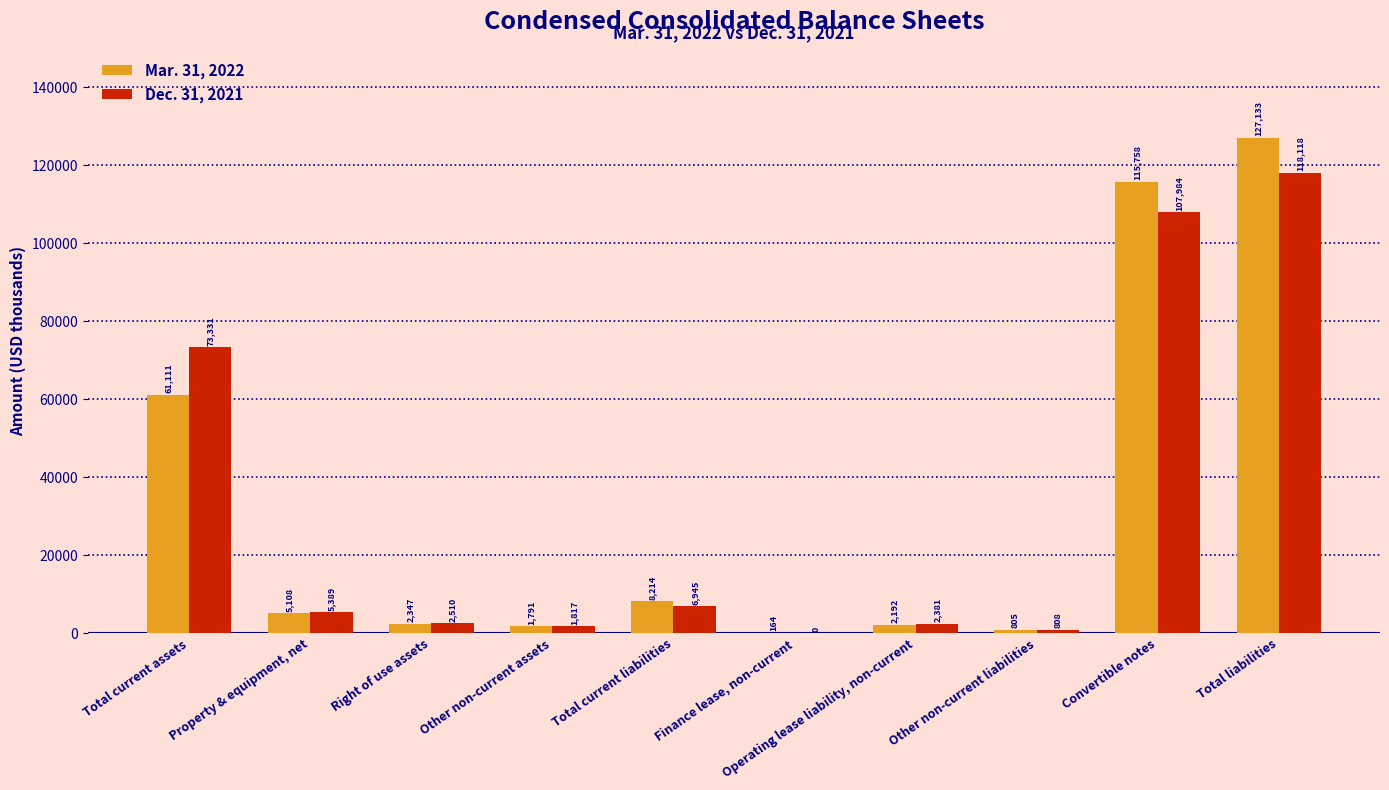

The Dec. 31, 2021 series shows 107984 at Convertible notes. True or false?

True